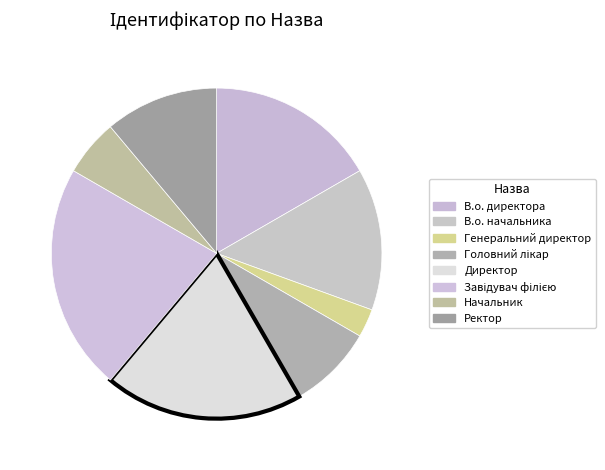

How many segments does this pie chart have?

8